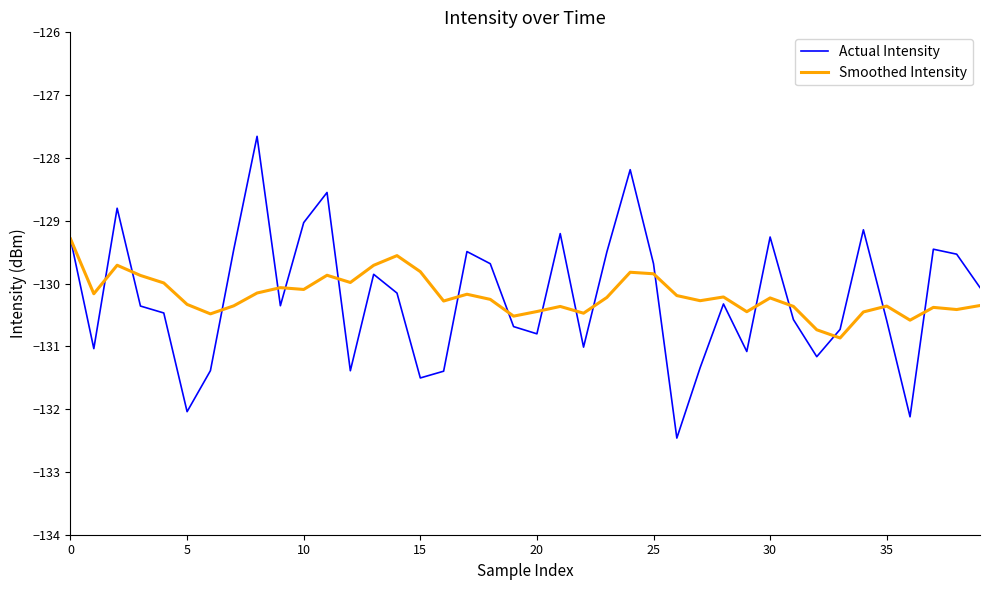

List the series in order of their peak value, highest first.

Actual Intensity, Smoothed Intensity